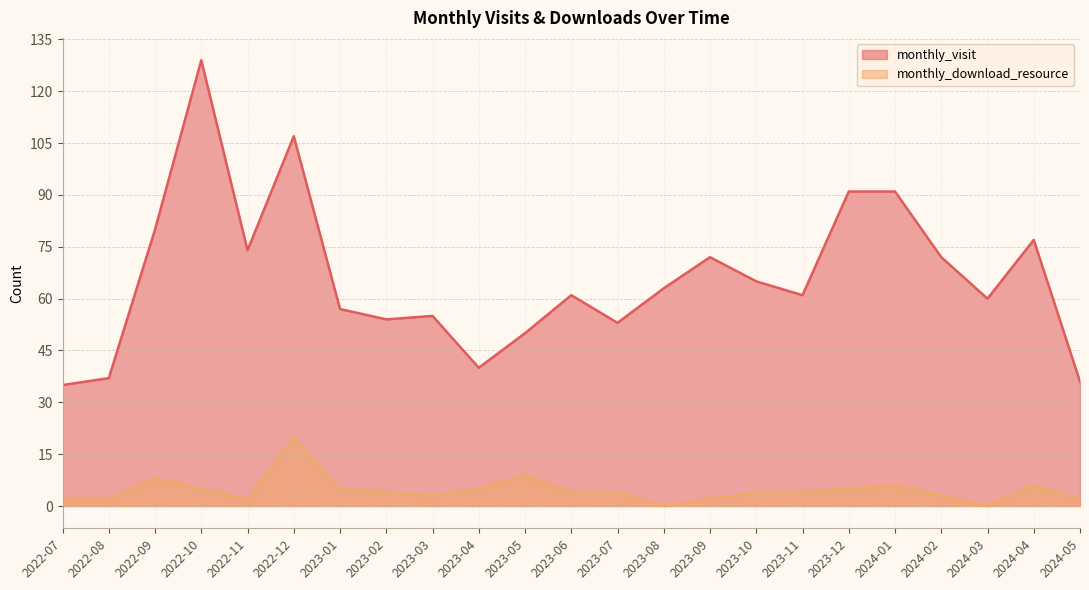

At which label is monthly_download_resource closest to 10?

2023-05